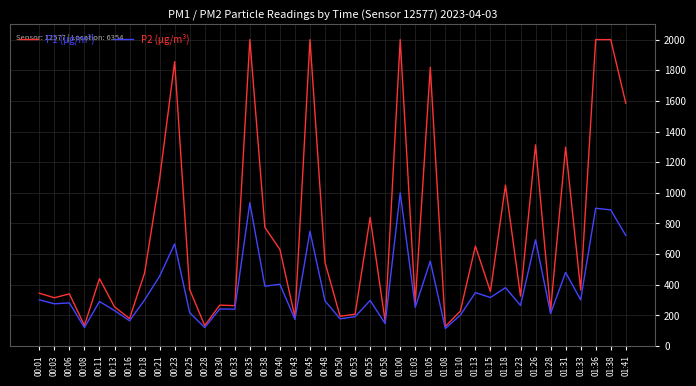

Rank the series by their maximum value, from highest to lowest.

P1 (µg/m³), P2 (µg/m³)